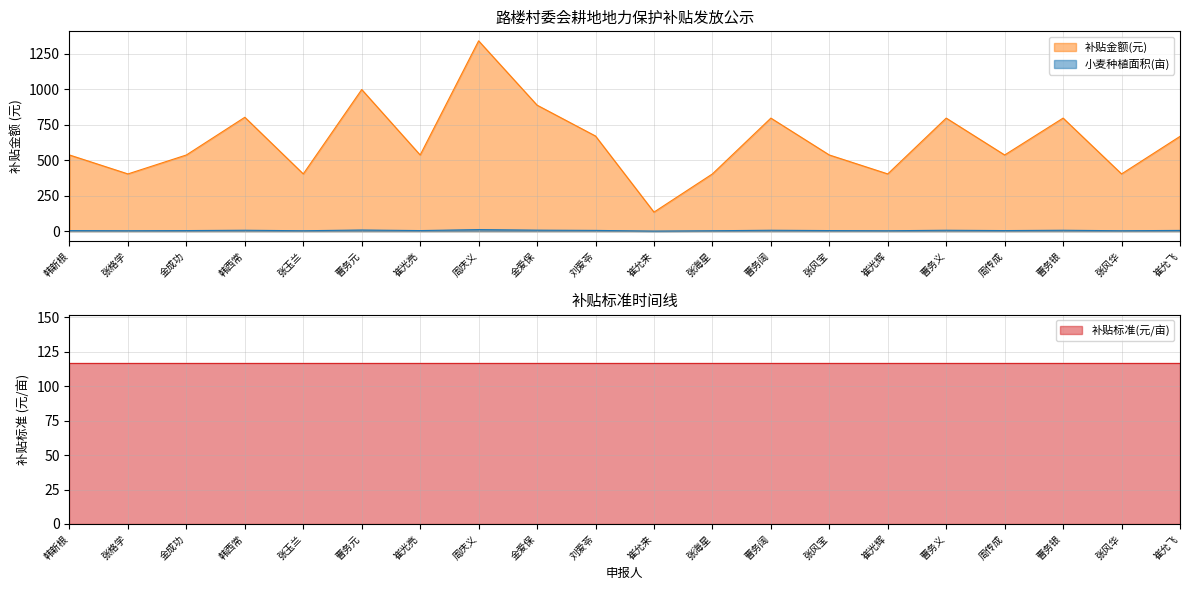

Is the value of 小麦种植面积(亩) at 周庆义 greater than the value of 补贴金额(元) at 张格学?

No